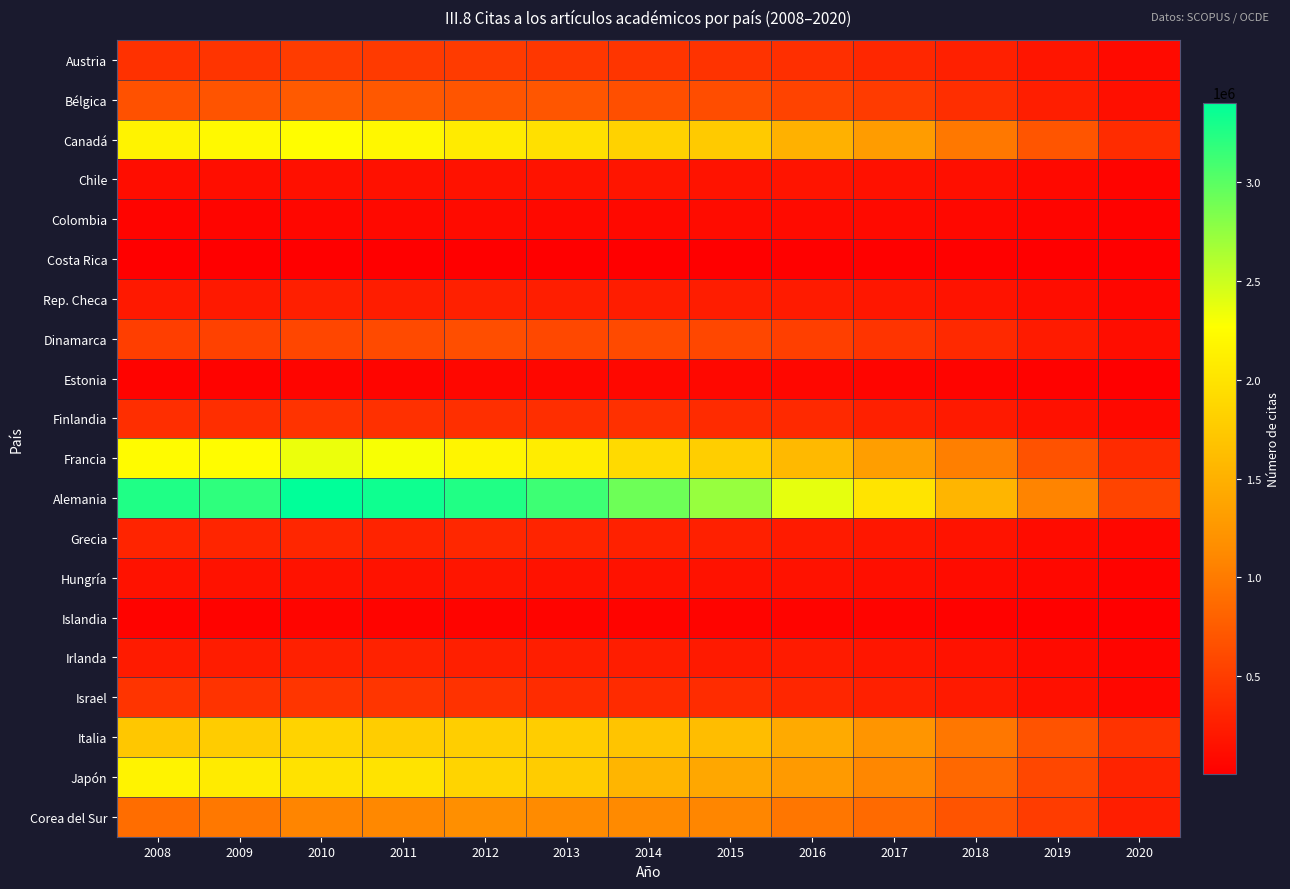

Rank the series by their maximum value, from lowest to highest.

Costa Rica, Islandia, Estonia, Colombia, Chile, Hungría, Rep. Checa, Irlanda, Grecia, Finlandia, Israel, Austria, Dinamarca, Bélgica, Corea del Sur, Italia, Japón, Canadá, Francia, Alemania